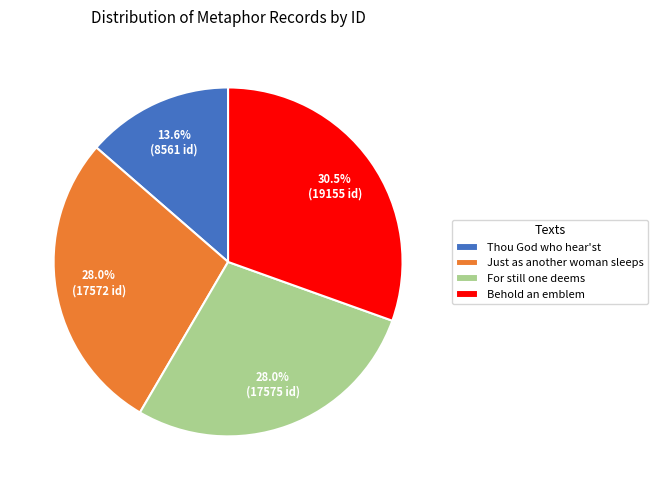

What percentage is the For still one deems slice, to the nearest percent?

28%